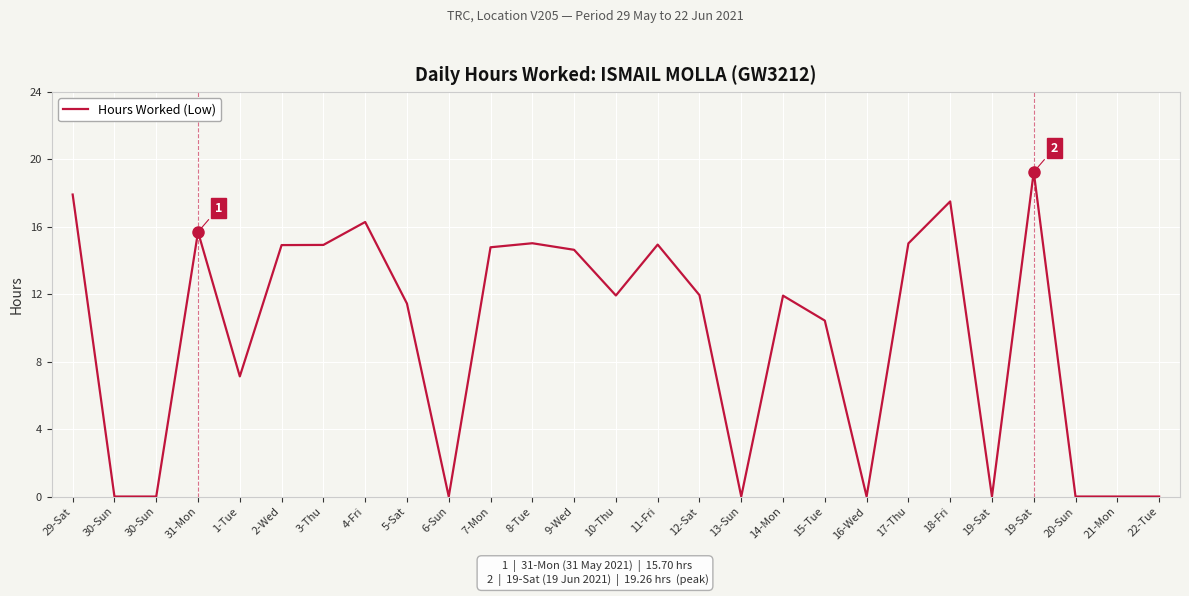

What is the difference between the second highest and second lowest values?

17.9